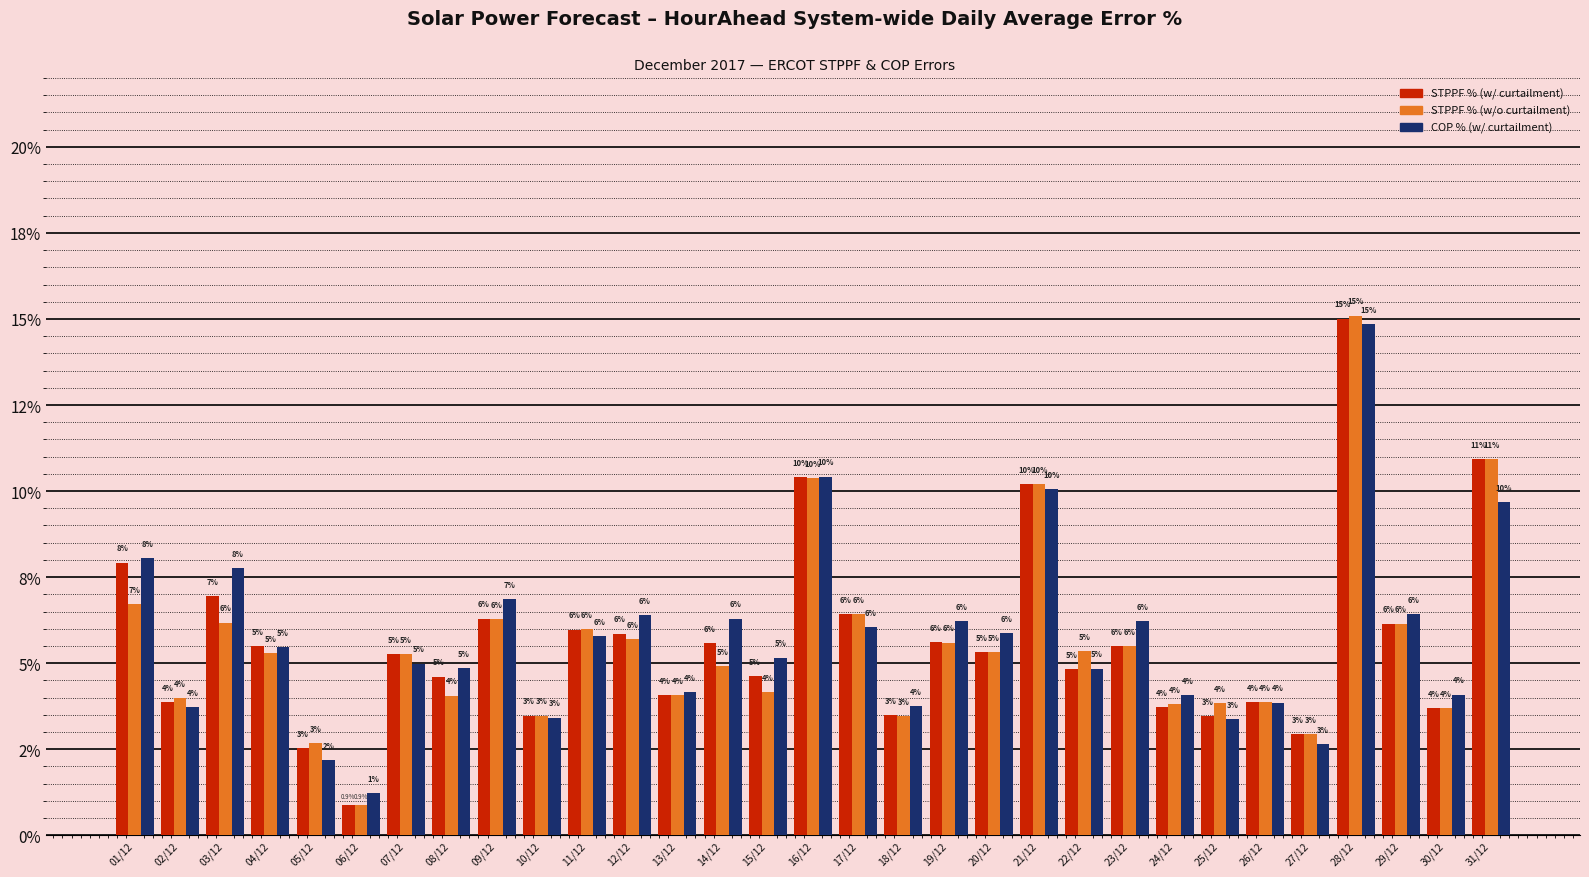

Between 06/12 and 10/12, which is larger?

10/12